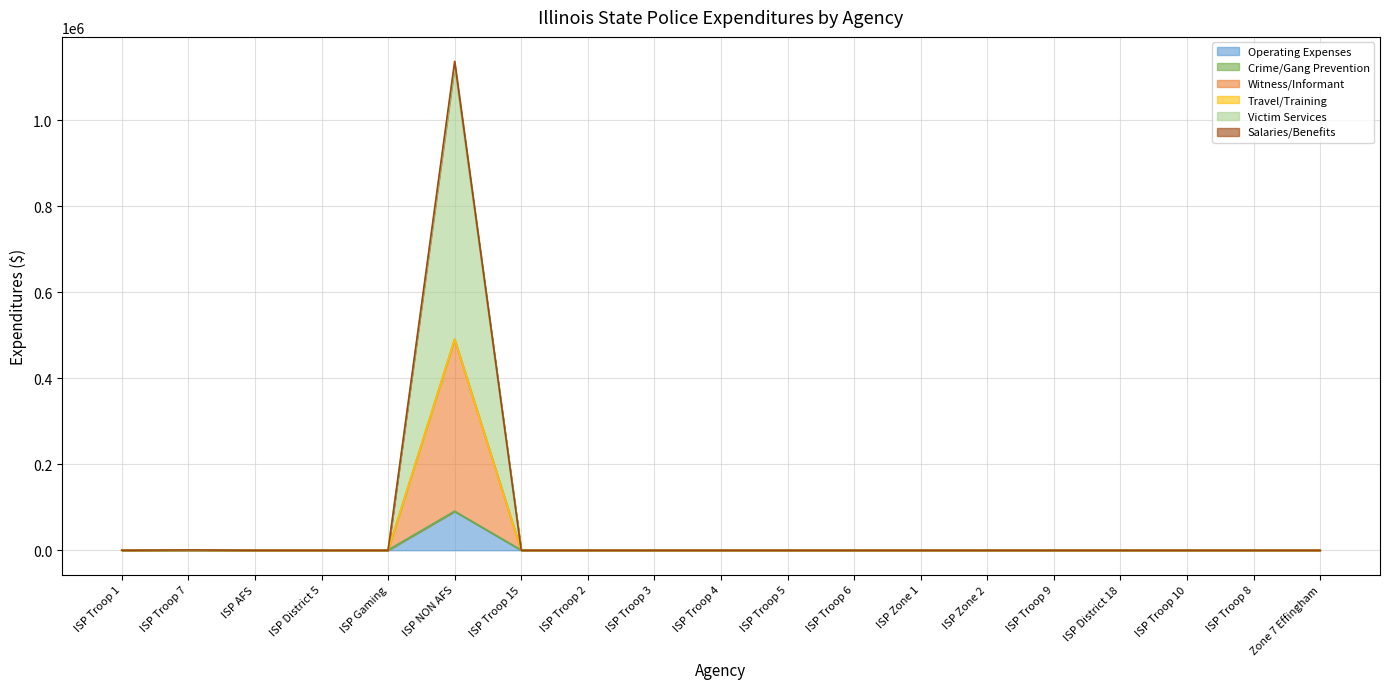

The value of Victim Services at ISP Troop 1 is 0.0. True or false?

True